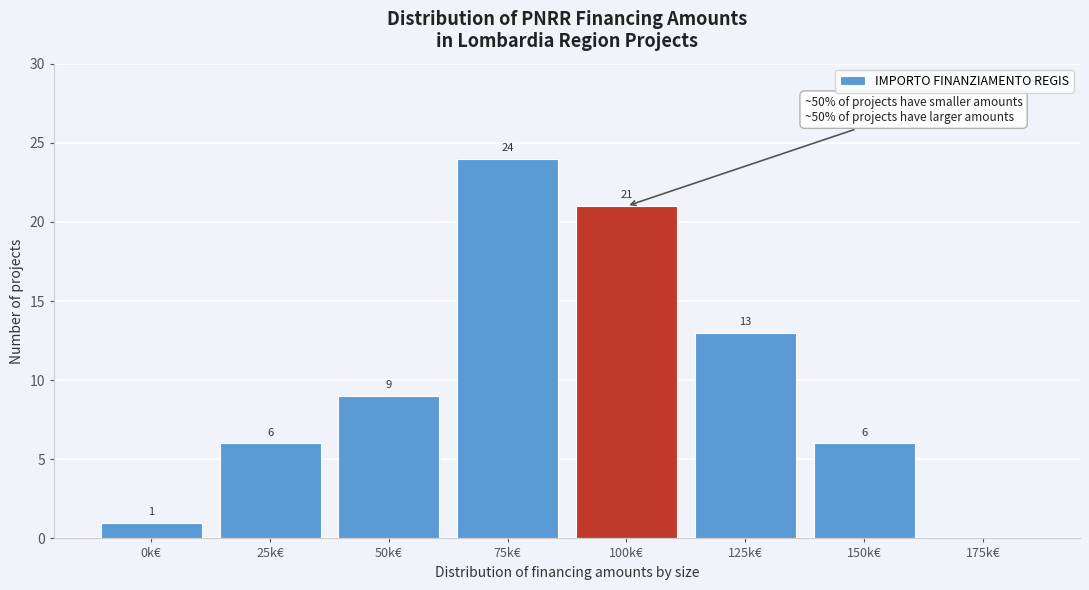

Reading left to right, extract all data points from this chart.

0k€=1	25k€=6	50k€=9	75k€=24	100k€=21	125k€=13	150k€=6	175k€=0